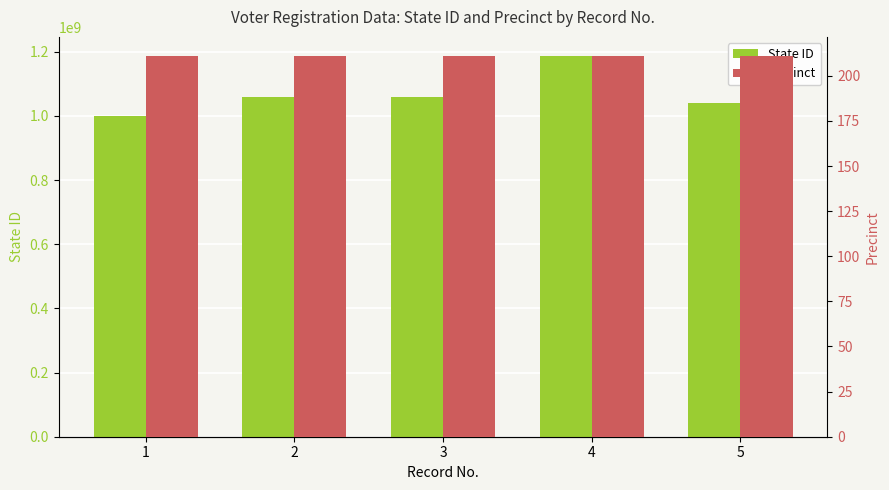

What is the average value of the State ID series?

1068678379